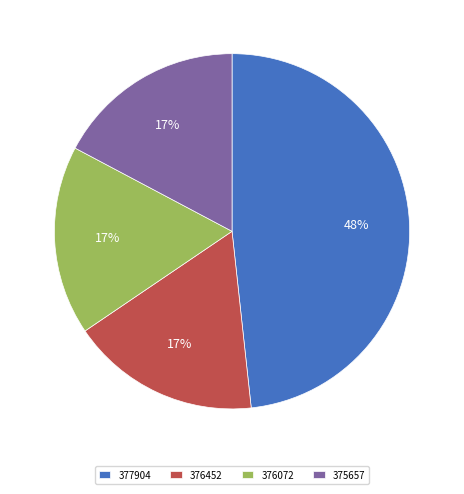

Which slice is the largest?

377904